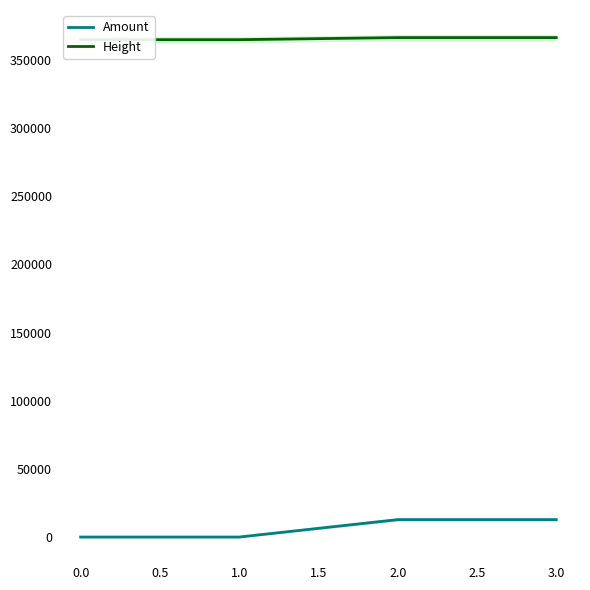

The Amount series shows 17.0 at 0.0. True or false?

True